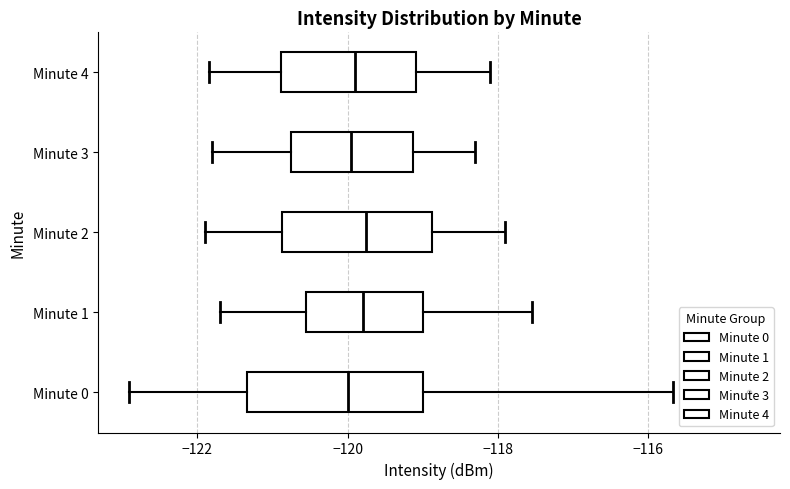

Reading bottom to top, transcribe this box plot: for each box, give where its median line is, the range the box spans, and where its two whiskers end, as read against the x-axis. The values are not printed on the chart, so give them approximately, as read against the axis.

Minute 0: median -120.0, box -121.4 to -119.0, whiskers -123.0 to -115.6
Minute 1: median -119.8, box -120.6 to -119.0, whiskers -121.8 to -117.6
Minute 2: median -119.8, box -120.8 to -118.8, whiskers -121.8 to -117.8
Minute 3: median -120.0, box -120.8 to -119.2, whiskers -121.8 to -118.2
Minute 4: median -119.8, box -120.8 to -119.0, whiskers -121.8 to -118.0